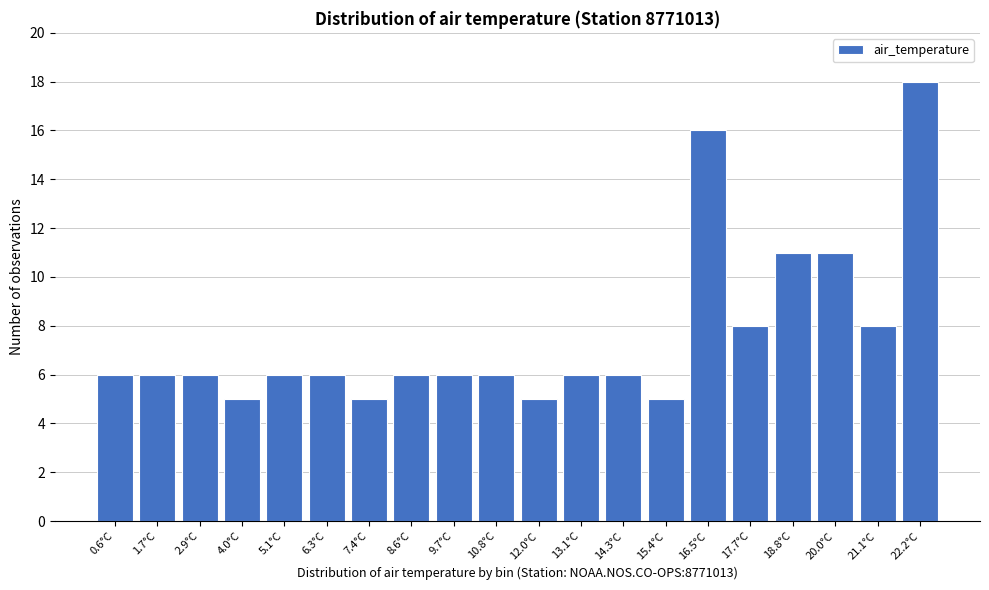

Which range on the x-axis has the tallest bar?

21.66 to 22.80